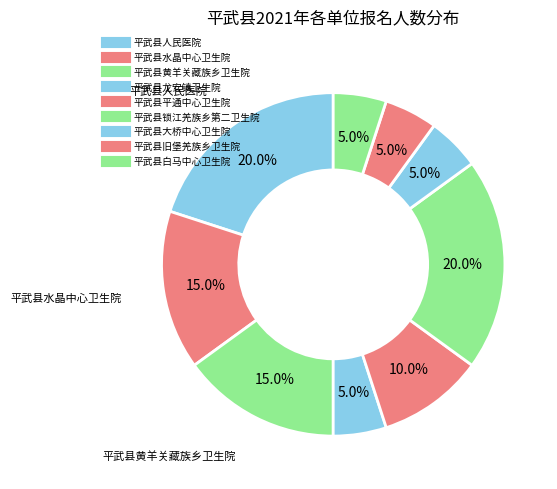

Rank the categories by value from highest to lowest.

平武县人民医院, 平武县锁江羌族乡第二卫生院, 平武县水晶中心卫生院, 平武县黄羊关藏族乡卫生院, 平武县平通中心卫生院, 平武县龙安镇卫生院, 平武县大桥中心卫生院, 平武县旧堡羌族乡卫生院, 平武县白马中心卫生院